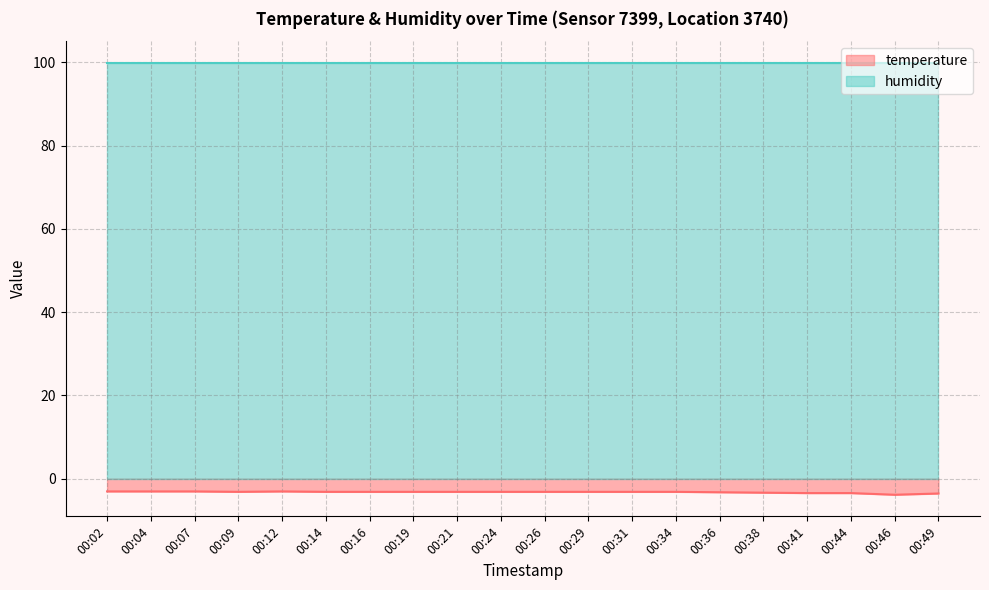

True or false: the data shows -3.2 at 00:21.

True